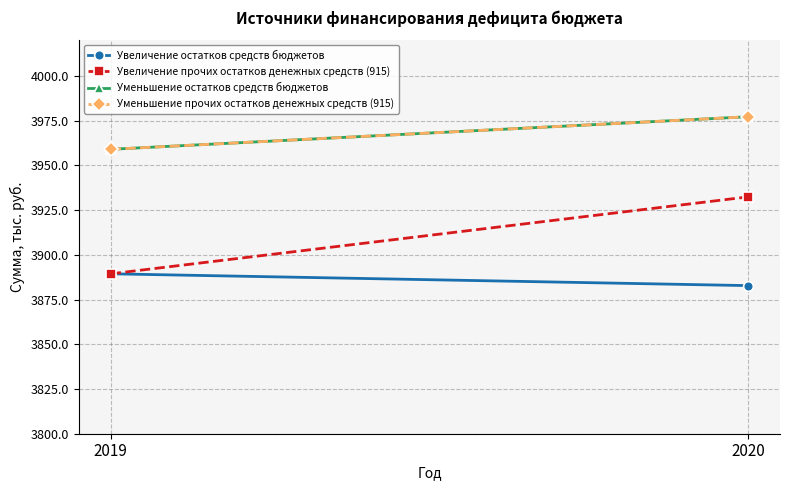

Which series has the largest total across all categories?

Уменьшение остатков средств бюджетов